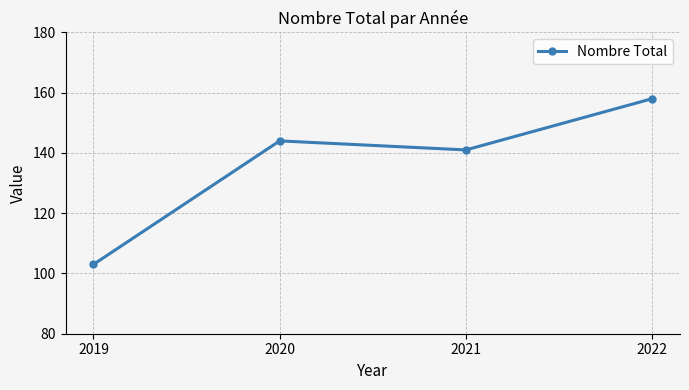

What is the value of the 2nd point from the left?

144